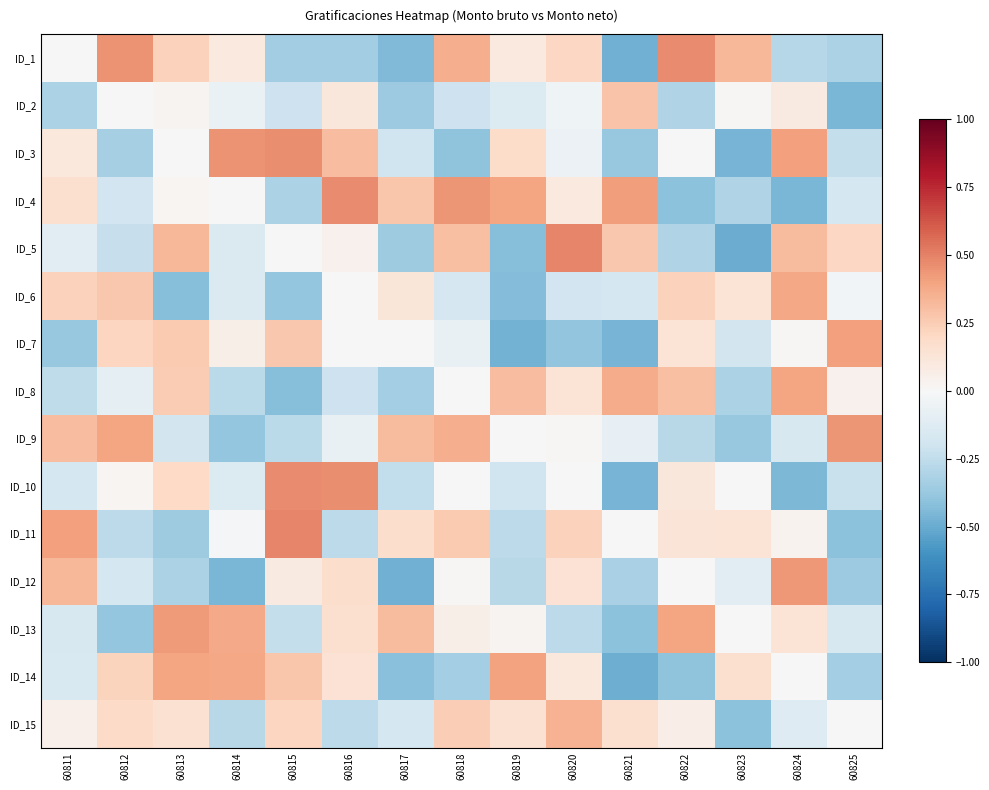

Reading left to right, list all the values displayed in this chart.

ID_1: 60811=0.0	60812=0.5	60813=0.2	60814=0.1	60815=-0.3	60816=-0.3	60817=-0.4	60818=0.4	60819=0.1	60820=0.2	60821=-0.5	60822=0.5	60823=0.3	60824=-0.3	60825=-0.3
ID_2: 60811=-0.3	60812=0.0	60813=0.0	60814=-0.1	60815=-0.2	60816=0.1	60817=-0.4	60818=-0.2	60819=-0.1	60820=-0.0	60821=0.3	60822=-0.3	60823=0.0	60824=0.1	60825=-0.5
ID_3: 60811=0.1	60812=-0.3	60813=0.0	60814=0.4	60815=0.5	60816=0.3	60817=-0.2	60818=-0.4	60819=0.2	60820=-0.1	60821=-0.4	60822=-0.0	60823=-0.5	60824=0.4	60825=-0.2
ID_4: 60811=0.2	60812=-0.2	60813=0.0	60814=0.0	60815=-0.3	60816=0.5	60817=0.3	60818=0.4	60819=0.4	60820=0.1	60821=0.4	60822=-0.4	60823=-0.3	60824=-0.5	60825=-0.2
ID_5: 60811=-0.1	60812=-0.2	60813=0.3	60814=-0.1	60815=0.0	60816=0.0	60817=-0.4	60818=0.3	60819=-0.4	60820=0.5	60821=0.3	60822=-0.3	60823=-0.5	60824=0.3	60825=0.2
ID_6: 60811=0.2	60812=0.3	60813=-0.4	60814=-0.1	60815=-0.4	60816=0.0	60817=0.1	60818=-0.2	60819=-0.4	60820=-0.2	60821=-0.2	60822=0.2	60823=0.1	60824=0.4	60825=-0.0
ID_7: 60811=-0.4	60812=0.2	60813=0.3	60814=0.1	60815=0.3	60816=-0.0	60817=0.0	60818=-0.1	60819=-0.5	60820=-0.4	60821=-0.5	60822=0.1	60823=-0.2	60824=0.0	60825=0.4
ID_8: 60811=-0.3	60812=-0.1	60813=0.3	60814=-0.3	60815=-0.4	60816=-0.2	60817=-0.3	60818=0.0	60819=0.3	60820=0.1	60821=0.4	60822=0.3	60823=-0.3	60824=0.4	60825=0.0
ID_9: 60811=0.3	60812=0.4	60813=-0.2	60814=-0.4	60815=-0.3	60816=-0.1	60817=0.3	60818=0.4	60819=0.0	60820=0.0	60821=-0.1	60822=-0.3	60823=-0.4	60824=-0.2	60825=0.4
ID_10: 60811=-0.2	60812=0.0	60813=0.2	60814=-0.1	60815=0.5	60816=0.5	60817=-0.2	60818=-0.0	60819=-0.2	60820=0.0	60821=-0.5	60822=0.1	60823=0.0	60824=-0.4	60825=-0.2
ID_11: 60811=0.4	60812=-0.3	60813=-0.4	60814=-0.0	60815=0.5	60816=-0.3	60817=0.2	60818=0.3	60819=-0.3	60820=0.2	60821=0.0	60822=0.1	60823=0.1	60824=0.0	60825=-0.4
ID_12: 60811=0.3	60812=-0.2	60813=-0.3	60814=-0.5	60815=0.1	60816=0.2	60817=-0.5	60818=0.0	60819=-0.3	60820=0.1	60821=-0.3	60822=0.0	60823=-0.1	60824=0.4	60825=-0.4
ID_13: 60811=-0.2	60812=-0.4	60813=0.4	60814=0.4	60815=-0.2	60816=0.2	60817=0.3	60818=0.1	60819=0.0	60820=-0.3	60821=-0.4	60822=0.4	60823=0.0	60824=0.1	60825=-0.2
ID_14: 60811=-0.2	60812=0.2	60813=0.4	60814=0.4	60815=0.3	60816=0.1	60817=-0.4	60818=-0.3	60819=0.4	60820=0.1	60821=-0.5	60822=-0.4	60823=0.2	60824=0.0	60825=-0.3
ID_15: 60811=0.0	60812=0.2	60813=0.2	60814=-0.3	60815=0.2	60816=-0.3	60817=-0.2	60818=0.2	60819=0.1	60820=0.3	60821=0.2	60822=0.1	60823=-0.4	60824=-0.1	60825=0.0